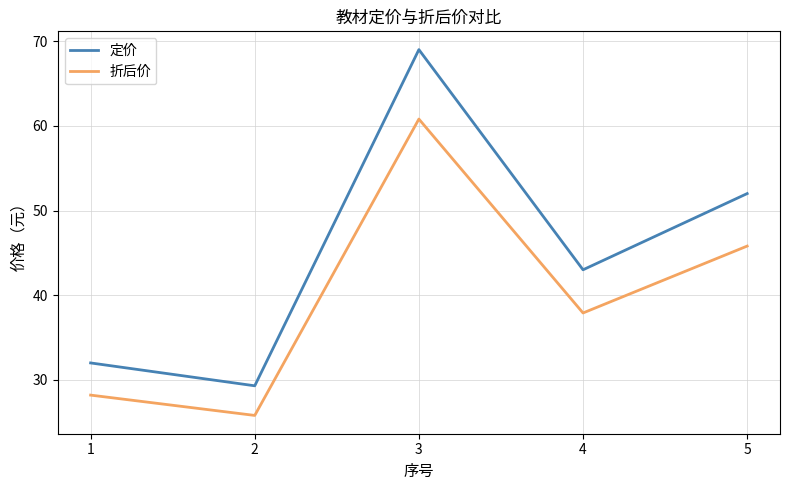

At which category is the sum across all series the highest?

3